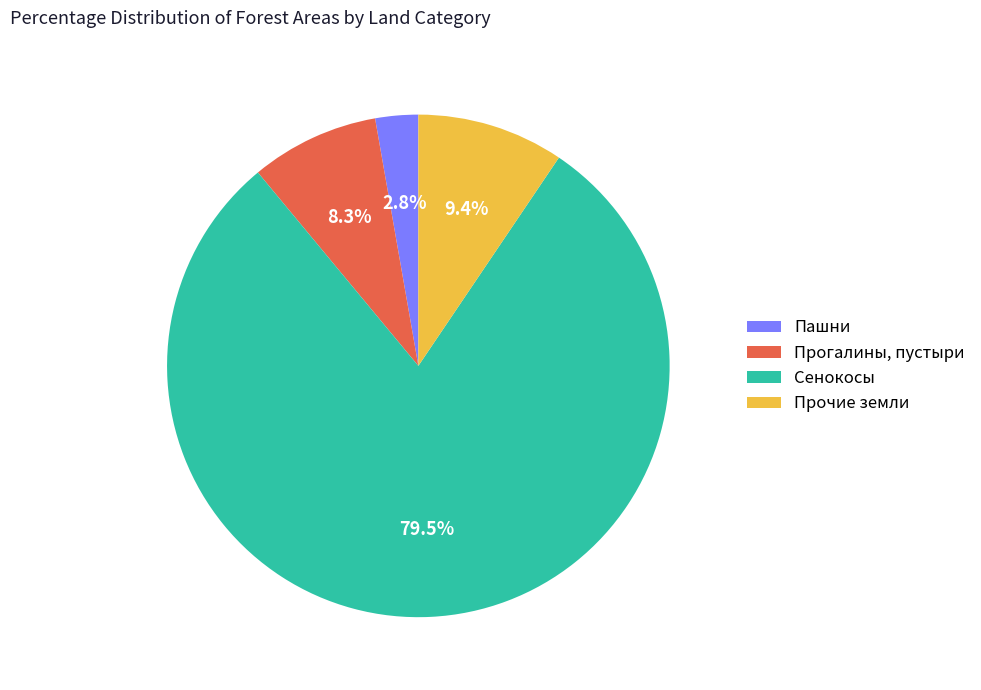

Is it true that Сенокосы is 90% of the pie?

False